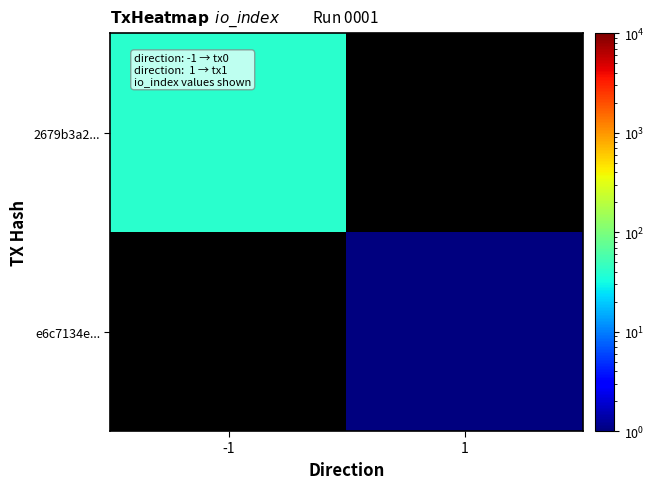

At how many categories does at least one series exceed 7?

1